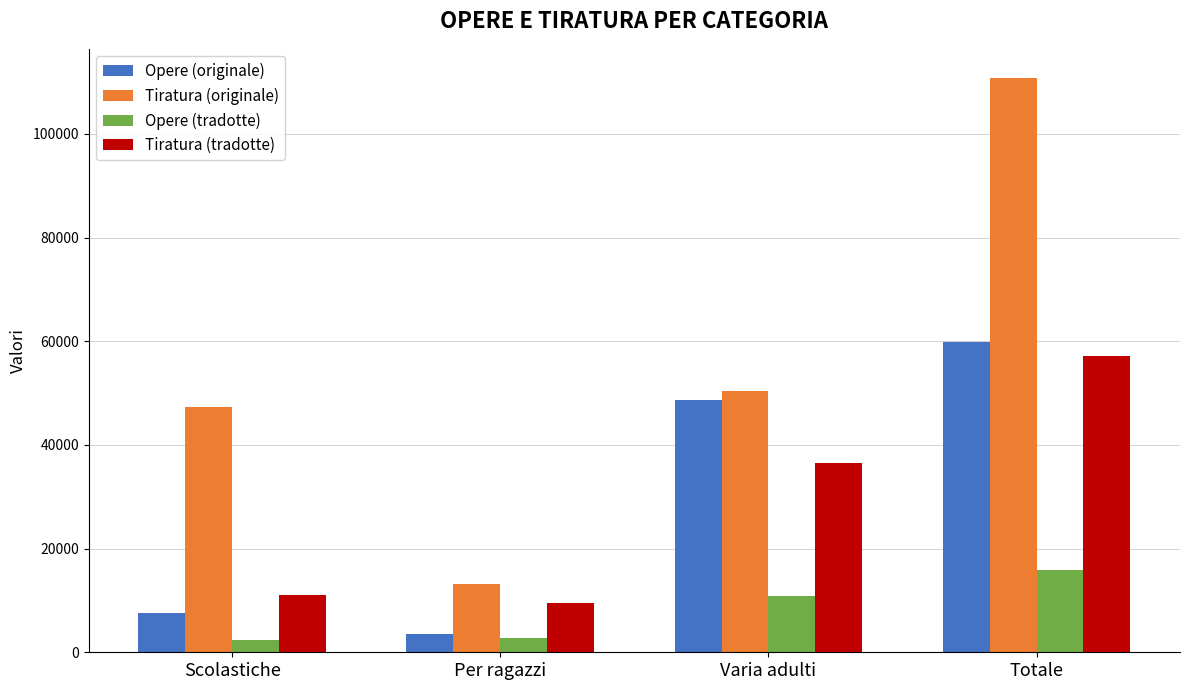

Which series has the widest spread of values?

Tiratura (originale)